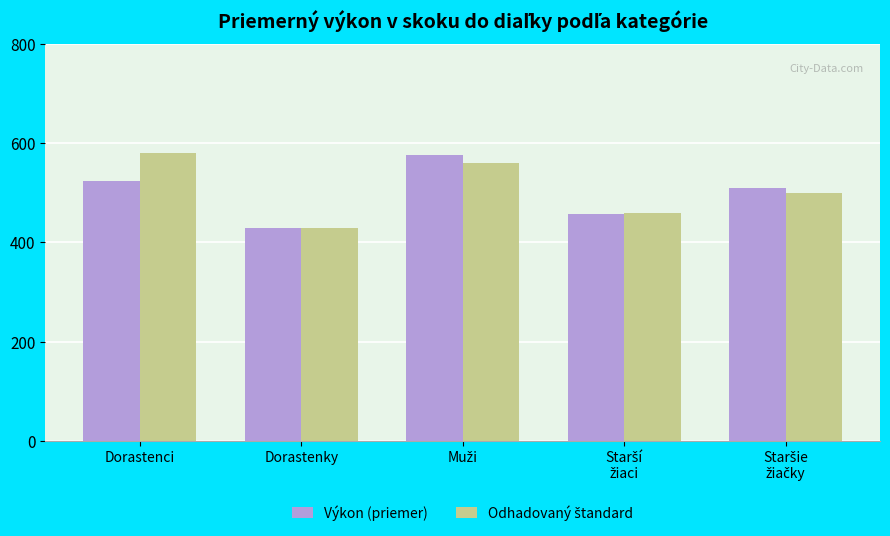

True or false: Výkon (priemer) has a value of 572 at Dorastenky.

False